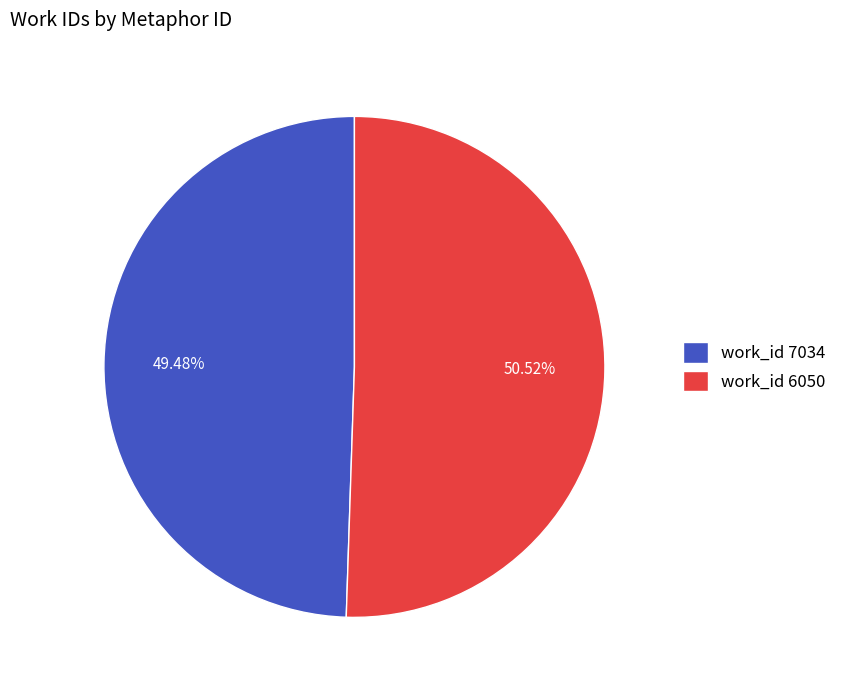

What is the ratio of the value at work_id 7034 to the value at work_id 6050?

1.0